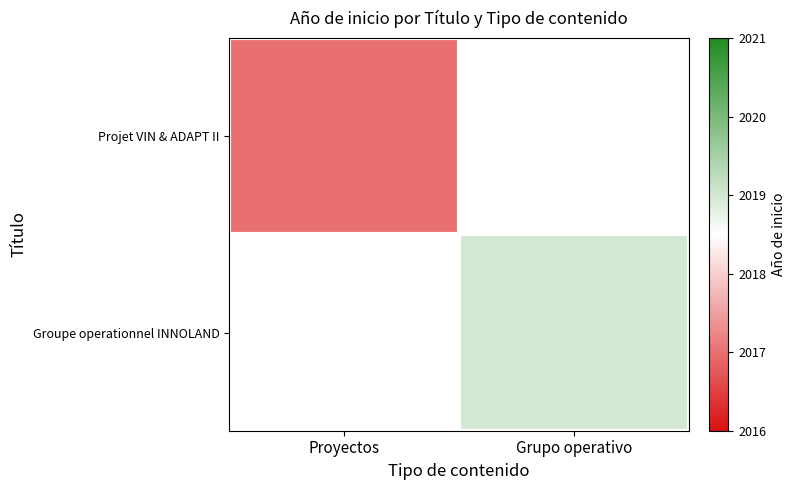

What is the smallest value displayed?

2017.0